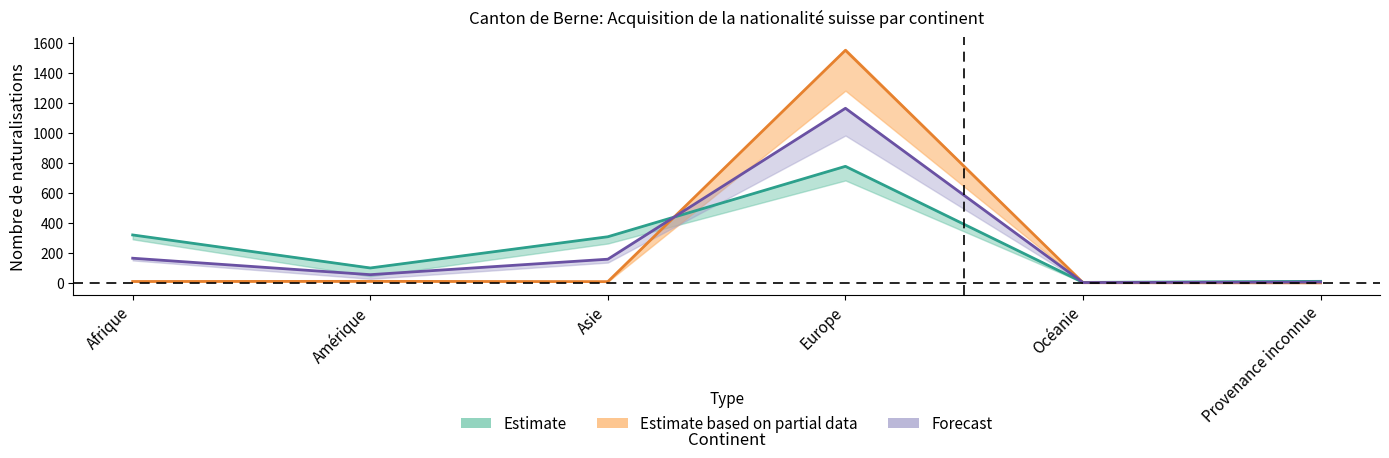

Reading left to right, extract all data points from this chart.

Total LEtr / OASA: 319.0	99.0	307.0	776.0	3.0	10.0
Total UE/AELE: 9.0	10.0	8.0	1549.0	1.0	0.0
Naturalisations UE: 164.0	54.5	157.5	1162.5	2.0	5.0